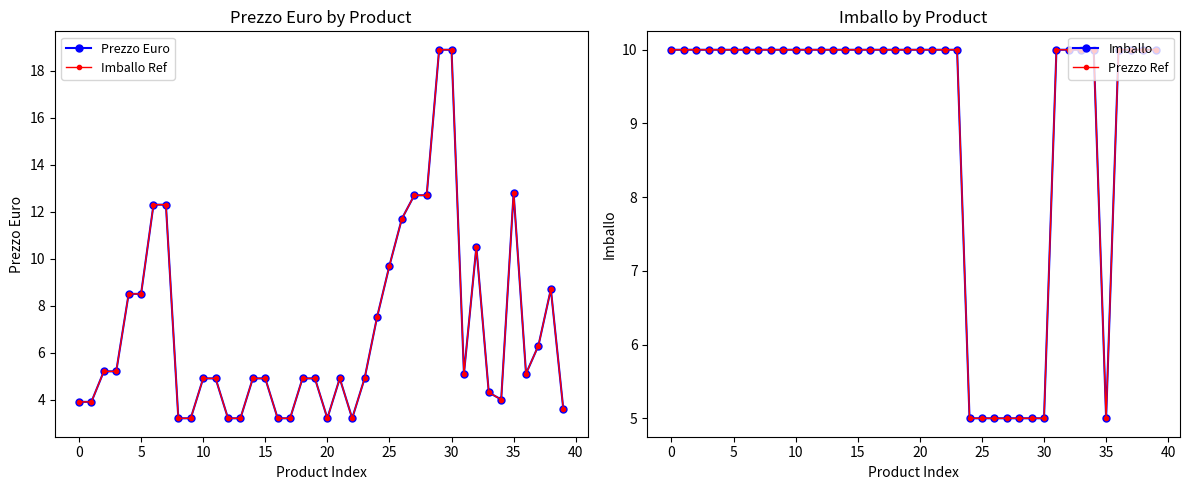

How many Imballo values are between 10 and 11?

32